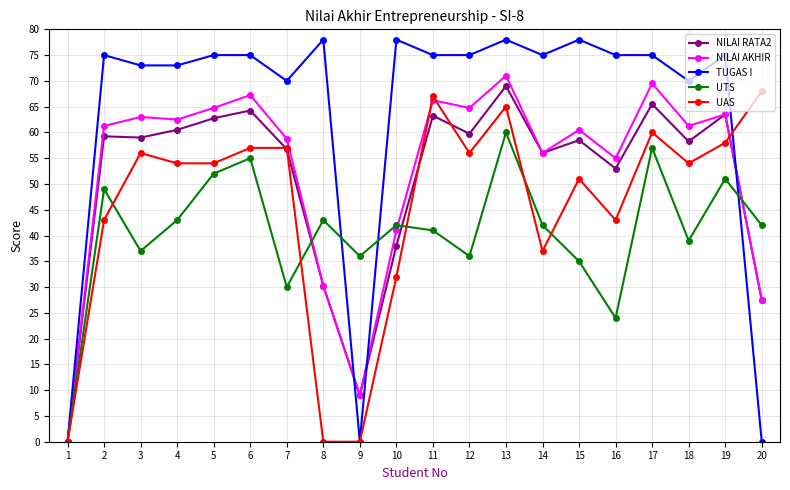

Is it true that TUGAS I equals 49.0 at 18?

False